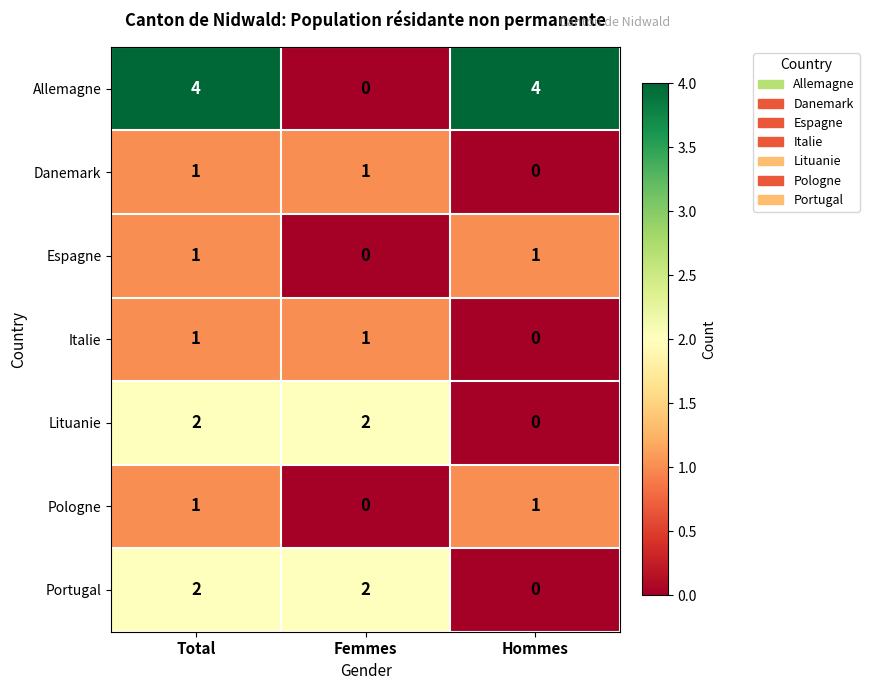

Which series has the widest spread of values?

Allemagne